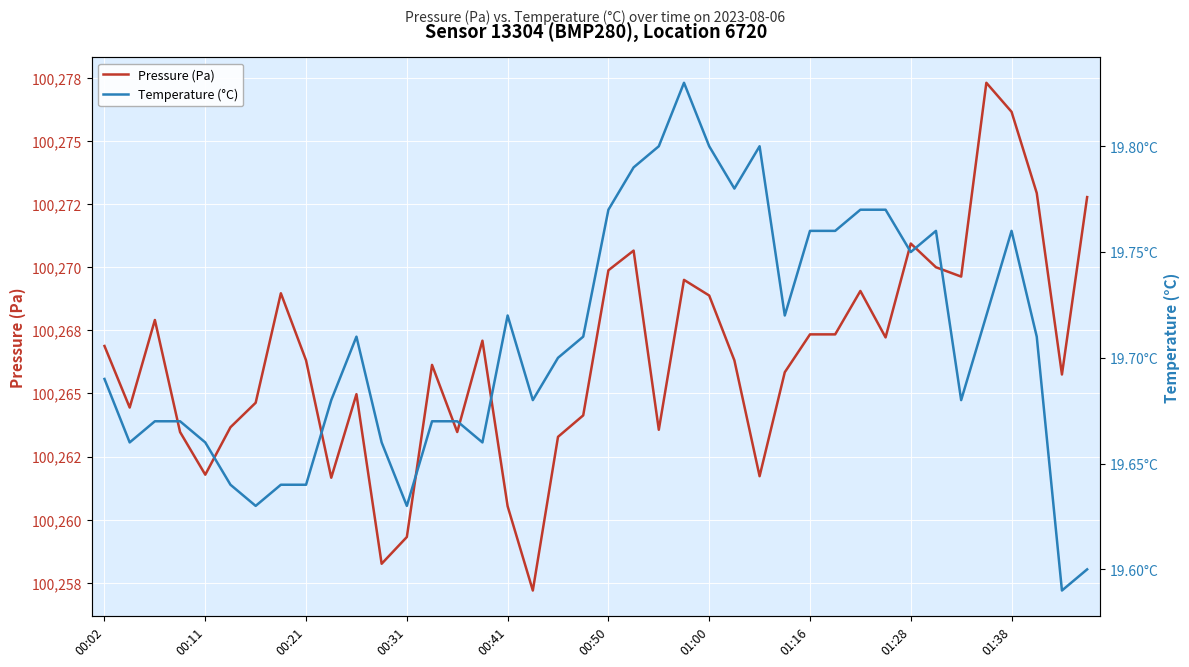

What is the minimum value shown in the chart?

19.6